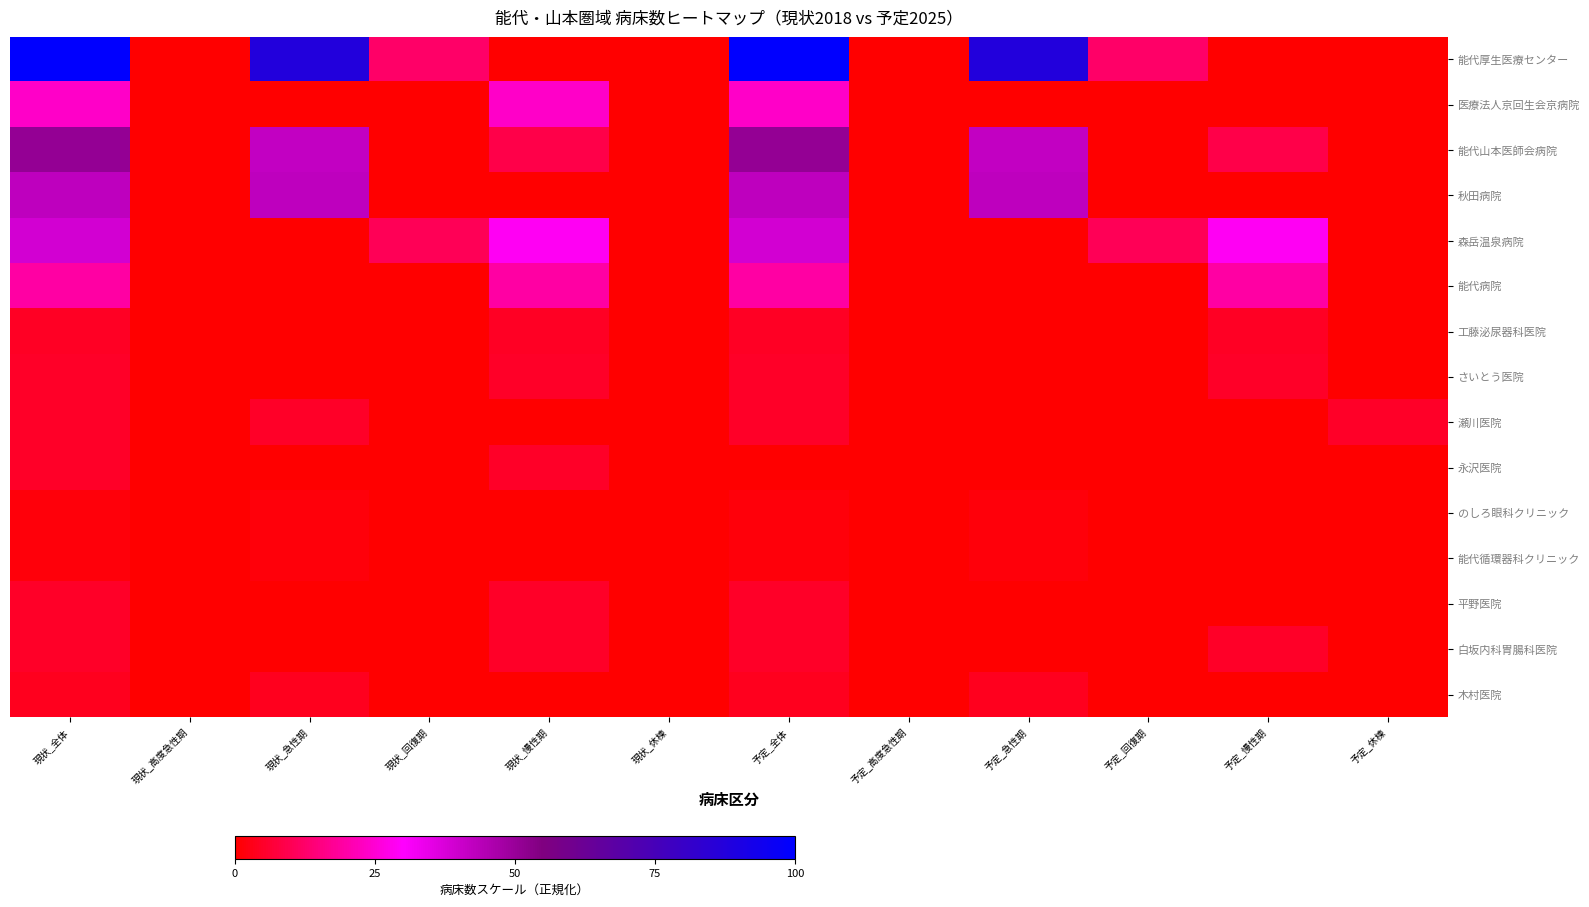

What is the maximum value shown in the chart?

100.0